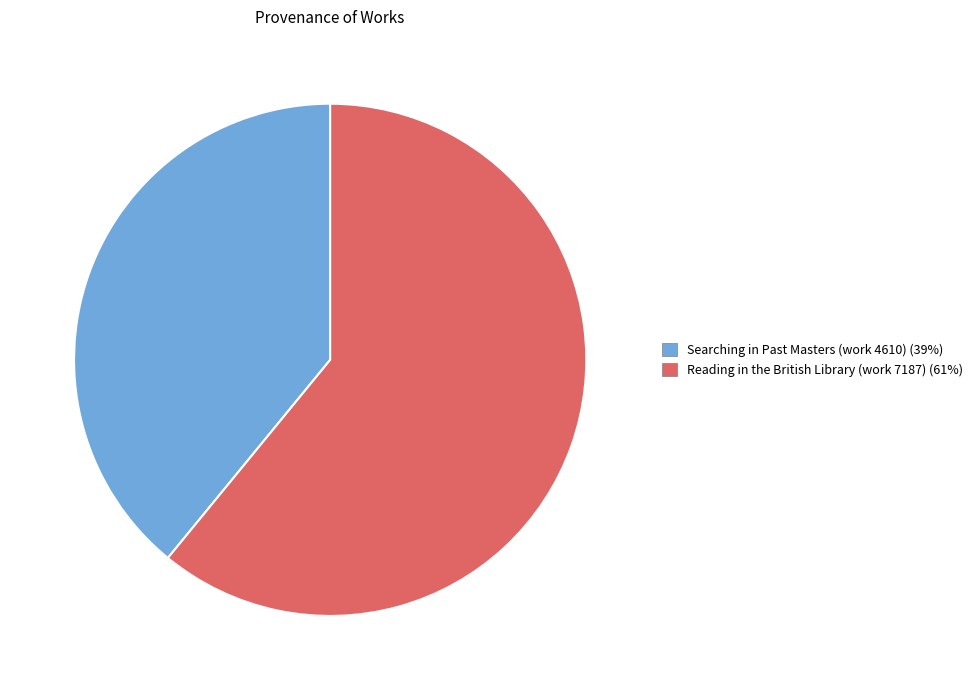

Combined, do Reading in the British Library (work 7187) (61%) and Searching in Past Masters (work 4610) (39%) account for over 50%?

Yes